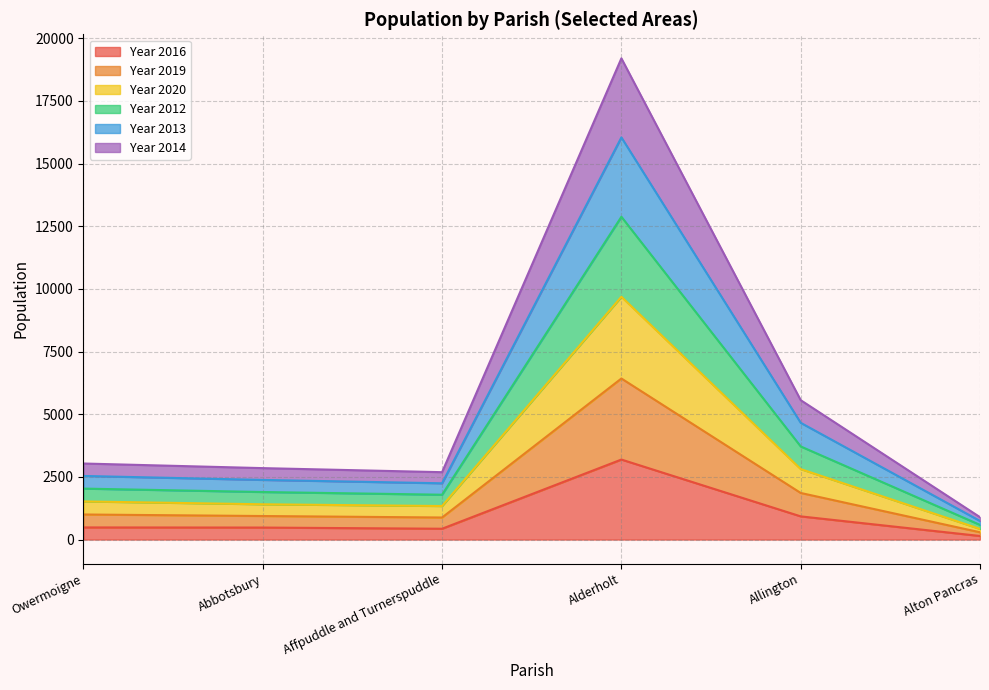

What is the label of the 3rd point from the right?

Alderholt